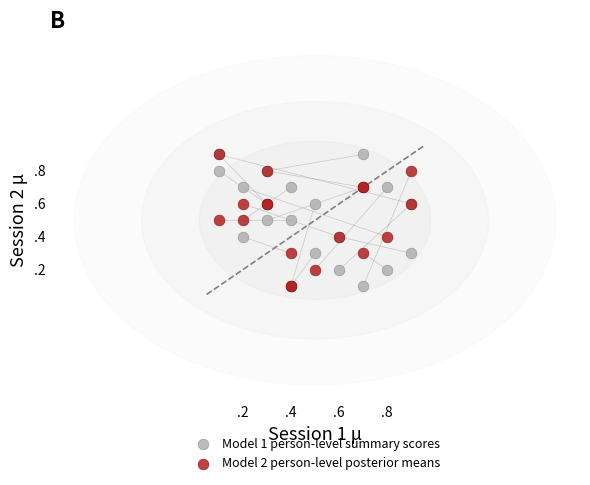

What are all the series names shown in the legend?

Model 1 person-level summary scores, Model 2 person-level posterior means